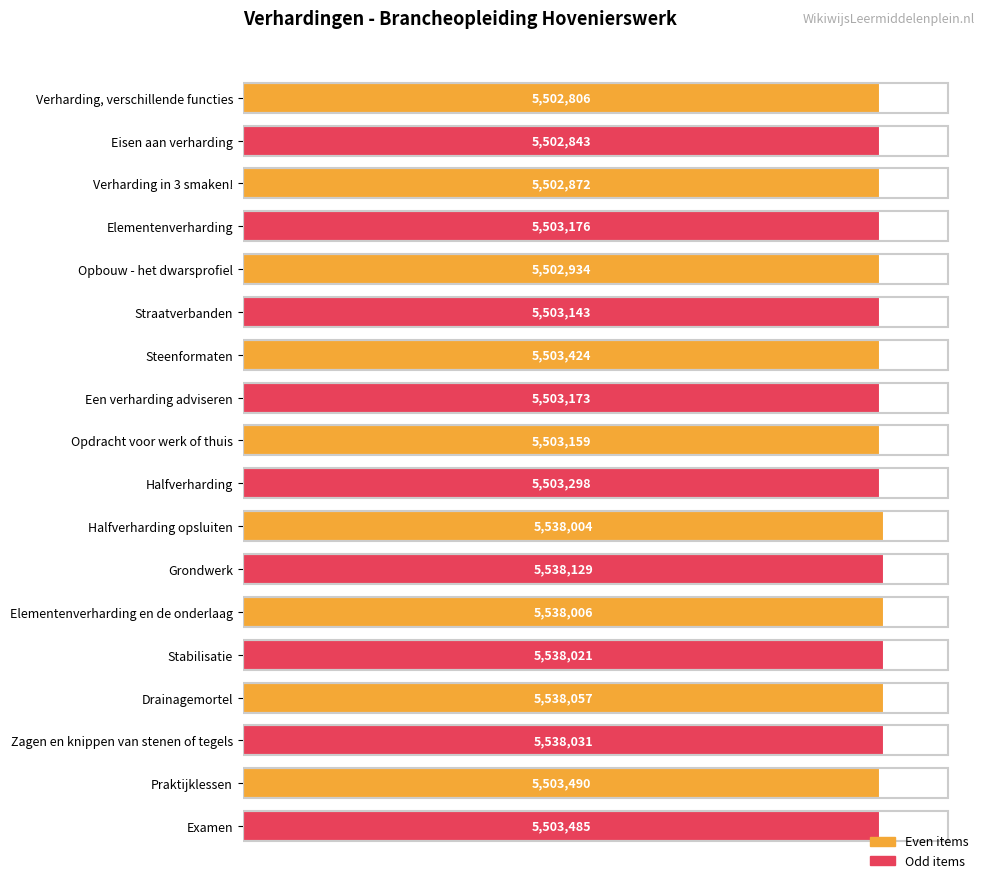

At which category does the chart reach its peak across all series?

Grondwerk